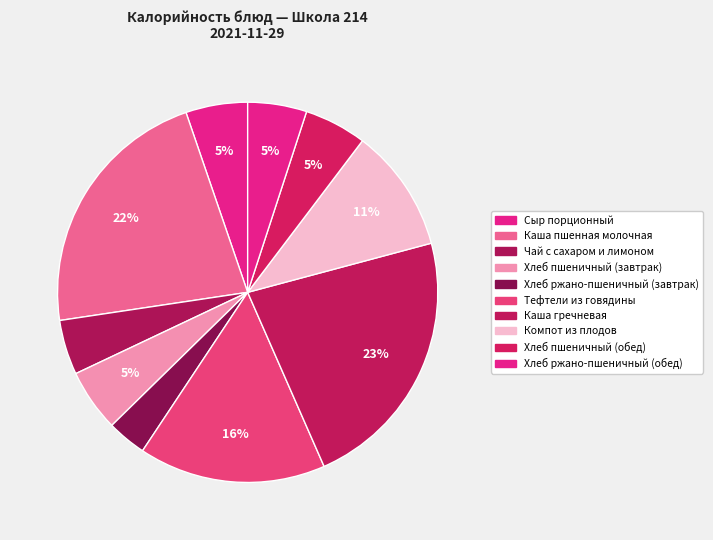

How many slices are in this pie chart?

10